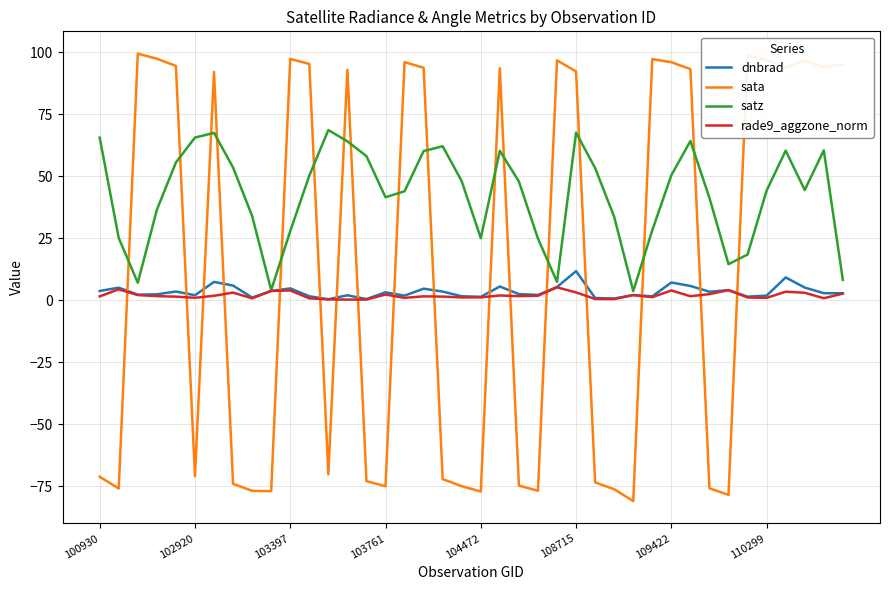

True or false: satz and sata intersect in this chart.

True